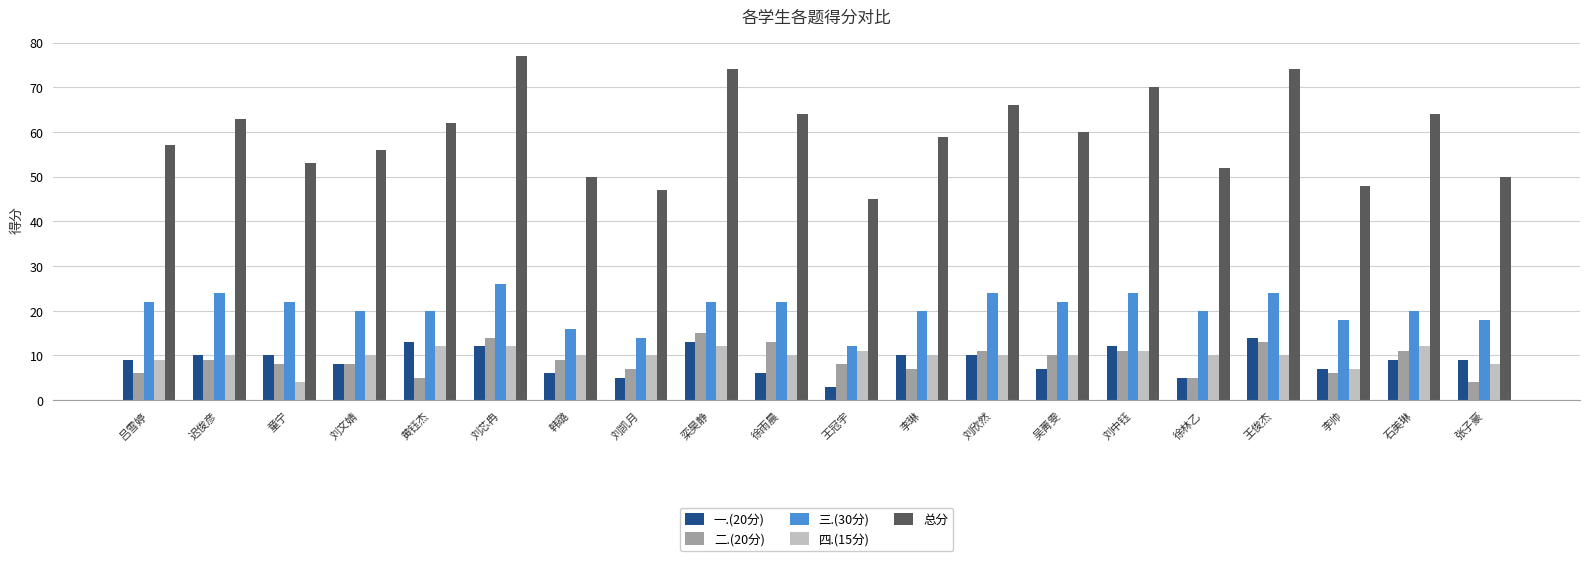

Between 童宁 and 刘芯冉, which series saw the biggest shift?

总分